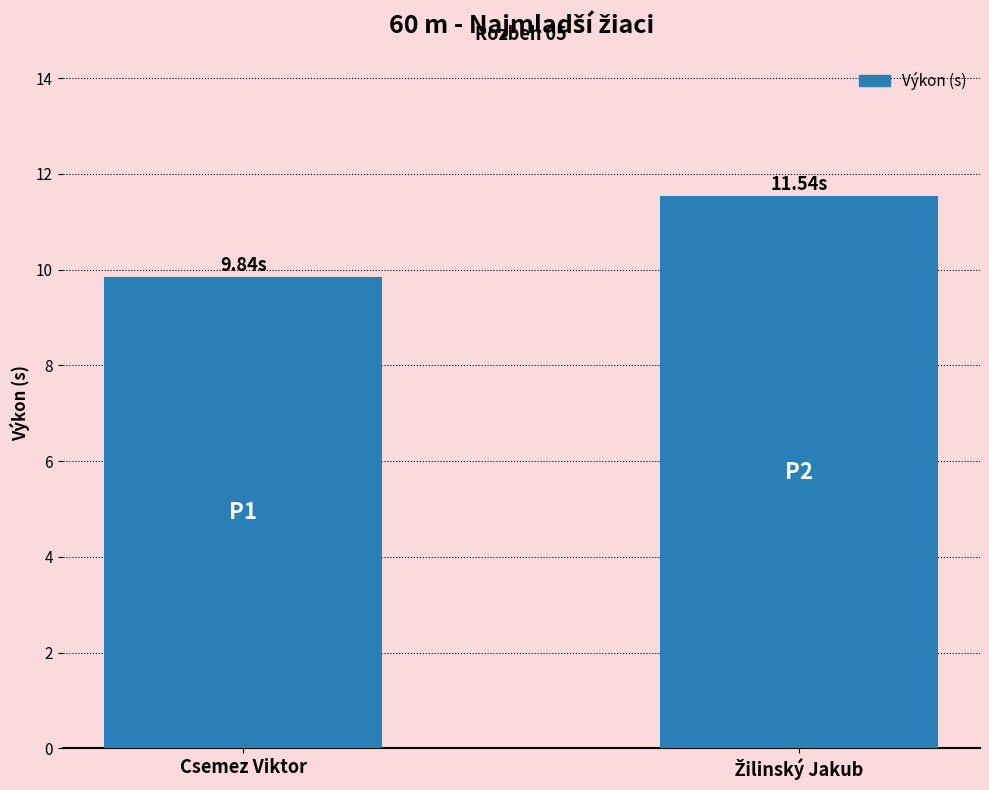

Where is the data nearest to the value 10?

Csemez Viktor